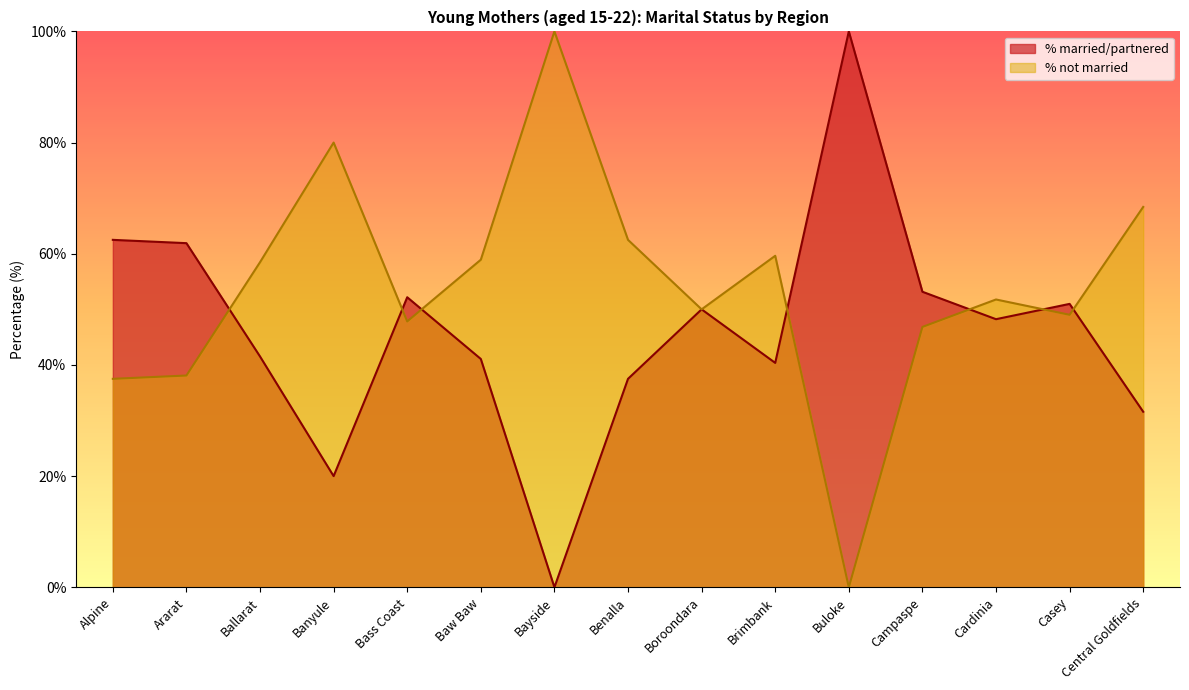

What is the label of the 10th point from the right?

Baw Baw